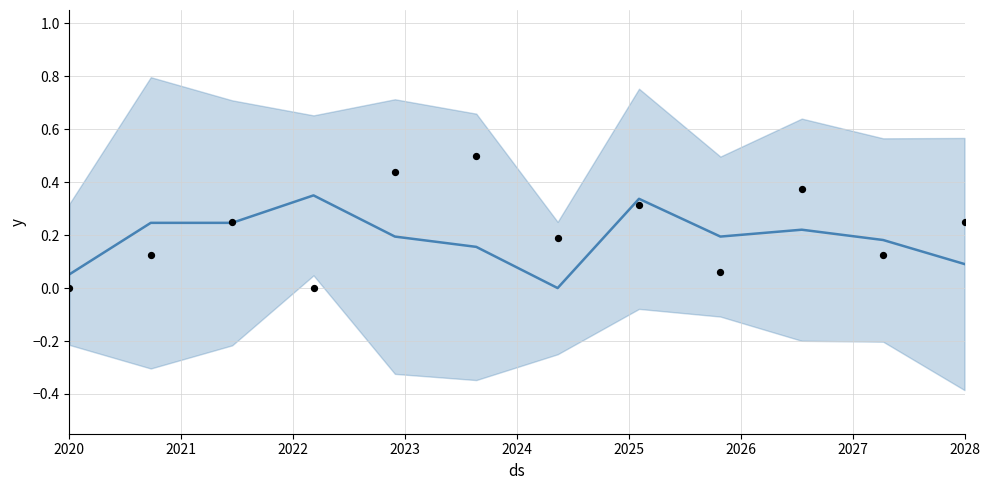

Which series reaches the maximum Y coordinate?

observations